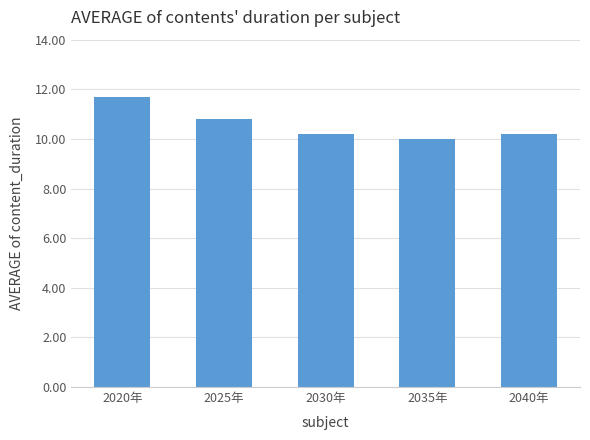

What is the ratio of the value at 2035年 to the value at 2025年?

0.9